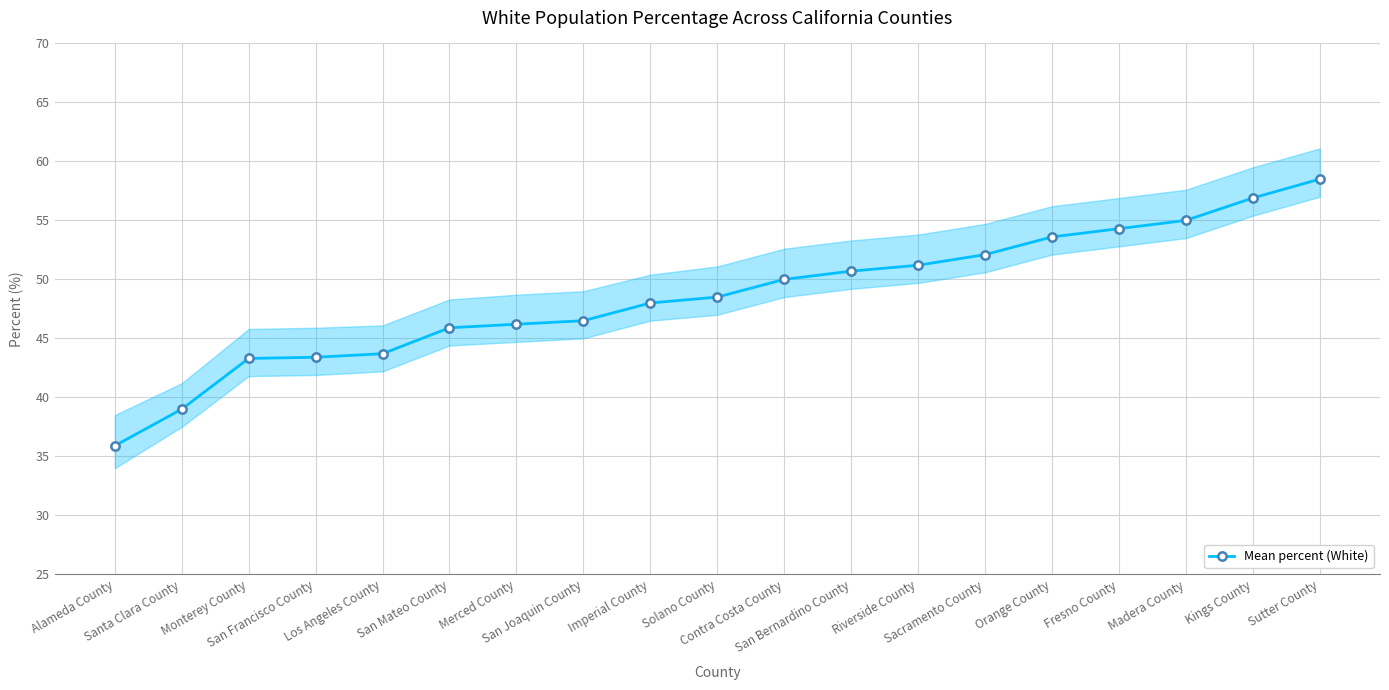

What is the change in value from Contra Costa County to Kings County?

+6.9